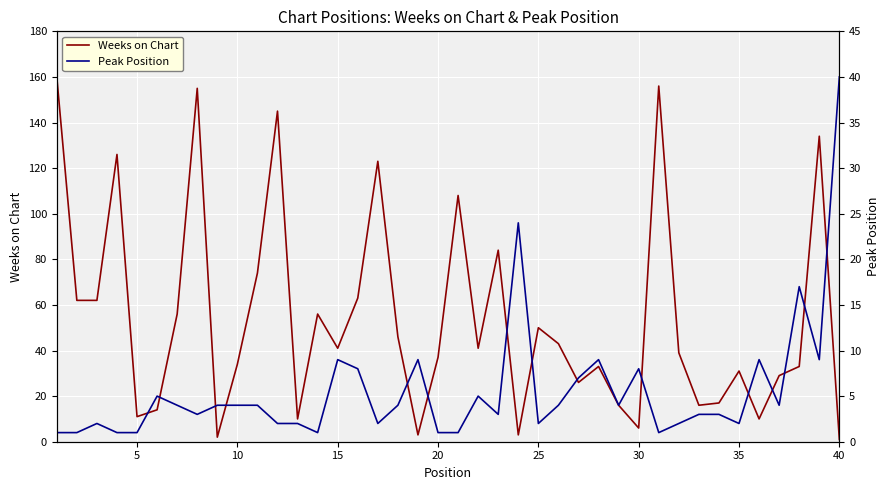

True or false: Weeks on Chart has a value of 22 at 27.

False